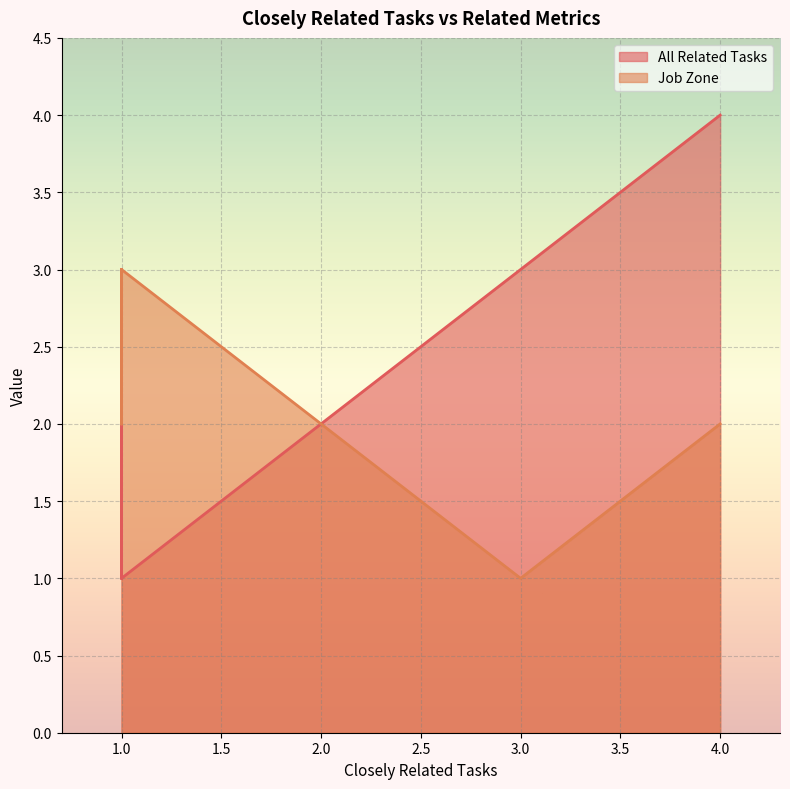

True or false: All Related Tasks and Job Zone cross at least once.

False